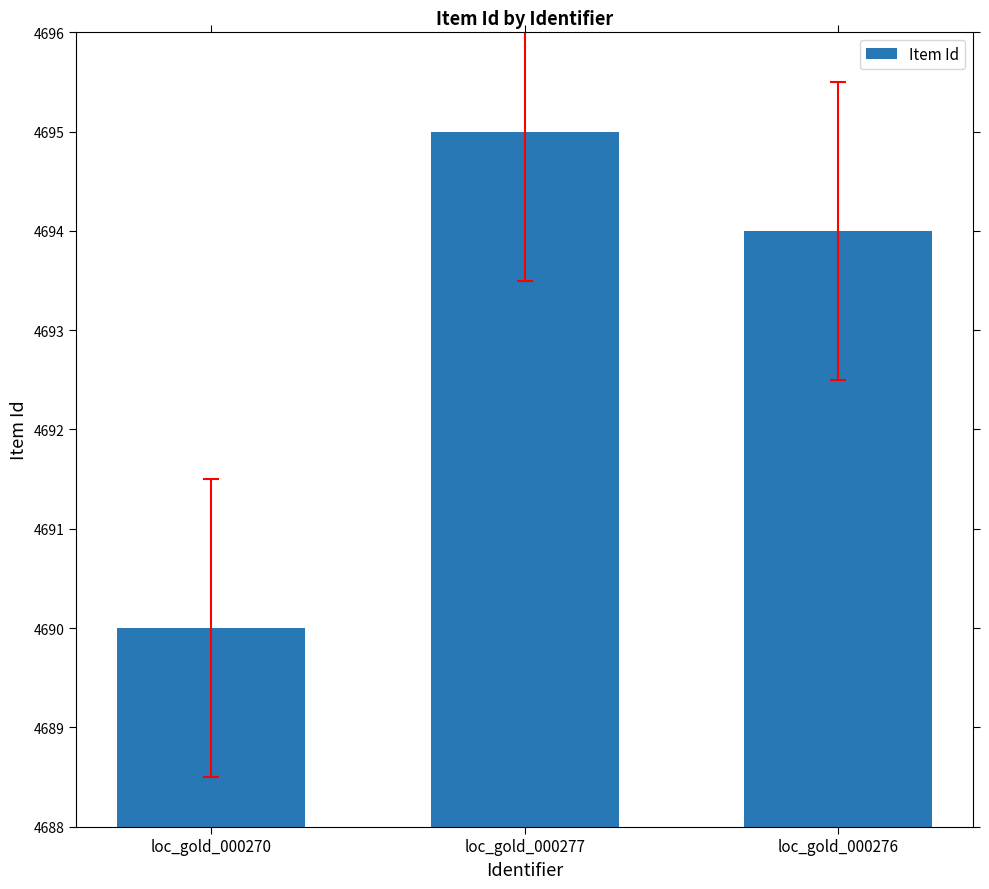

List the labels in order of value, smallest first.

loc_gold_000270, loc_gold_000276, loc_gold_000277